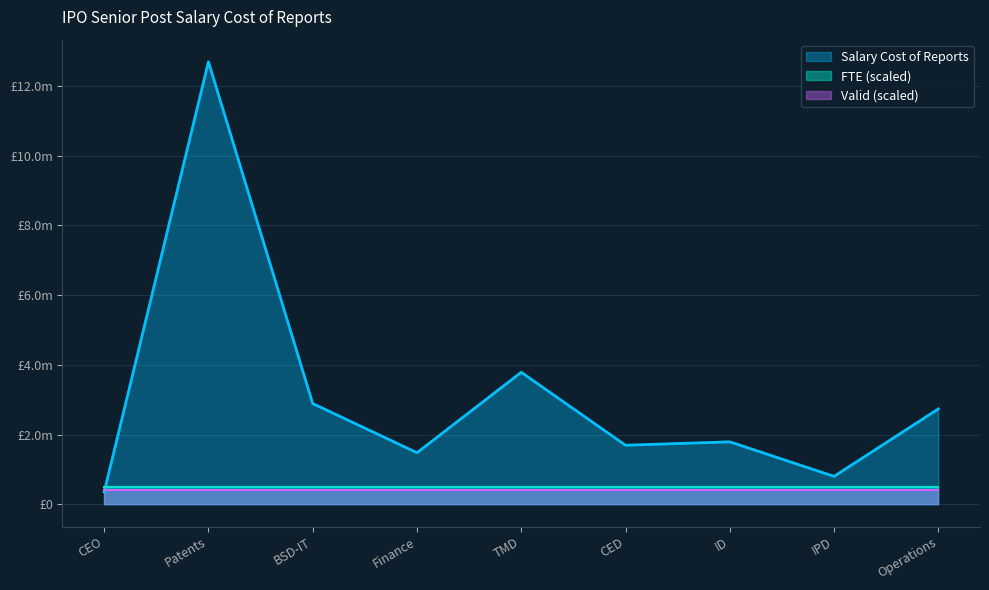

Which label corresponds to the largest value in the chart?

Patents